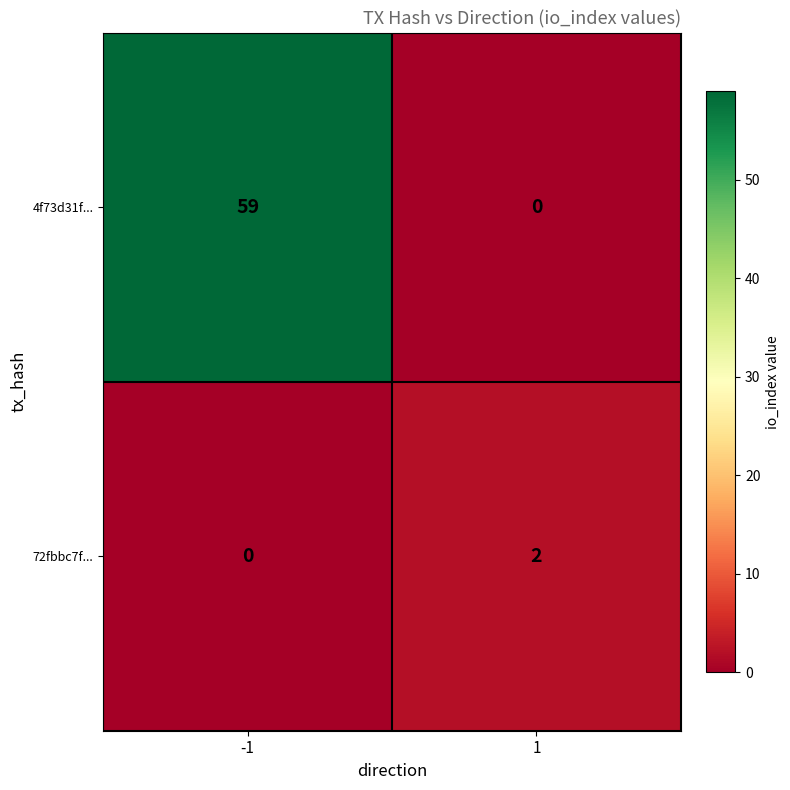

Reading right to left, transcribe all the data shown in this chart.

4f73d31f...: 1=0	-1=59
72fbbc7f...: 1=2	-1=0